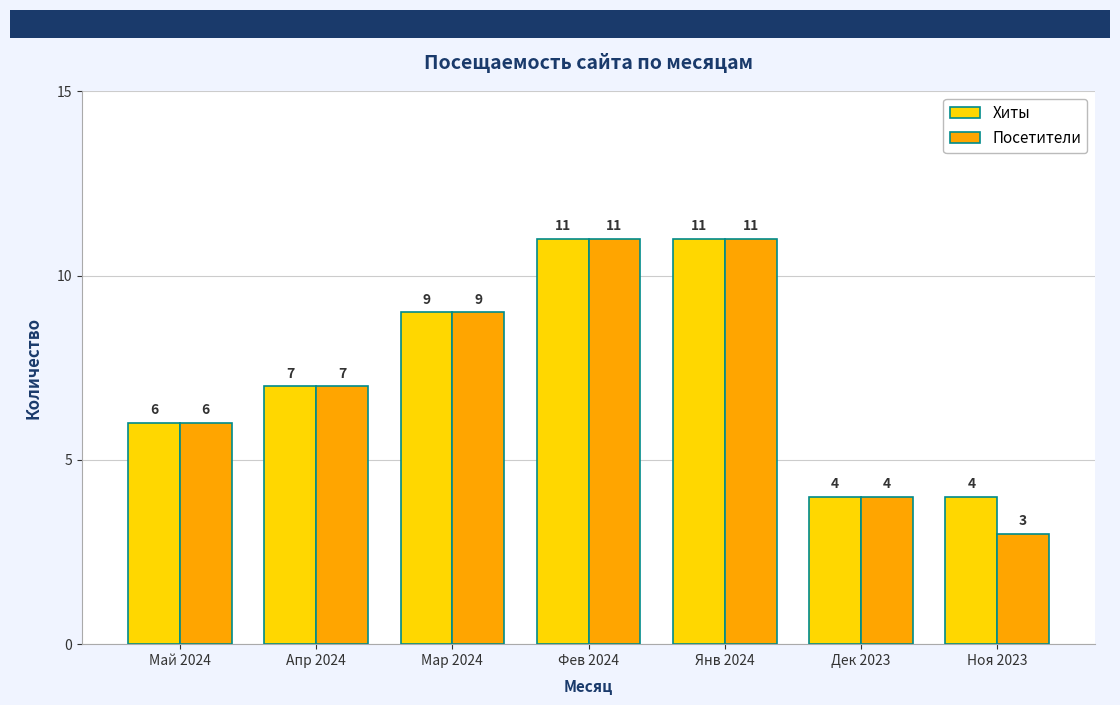

Is it true that Хиты equals 7 at Ноя 2023?

False